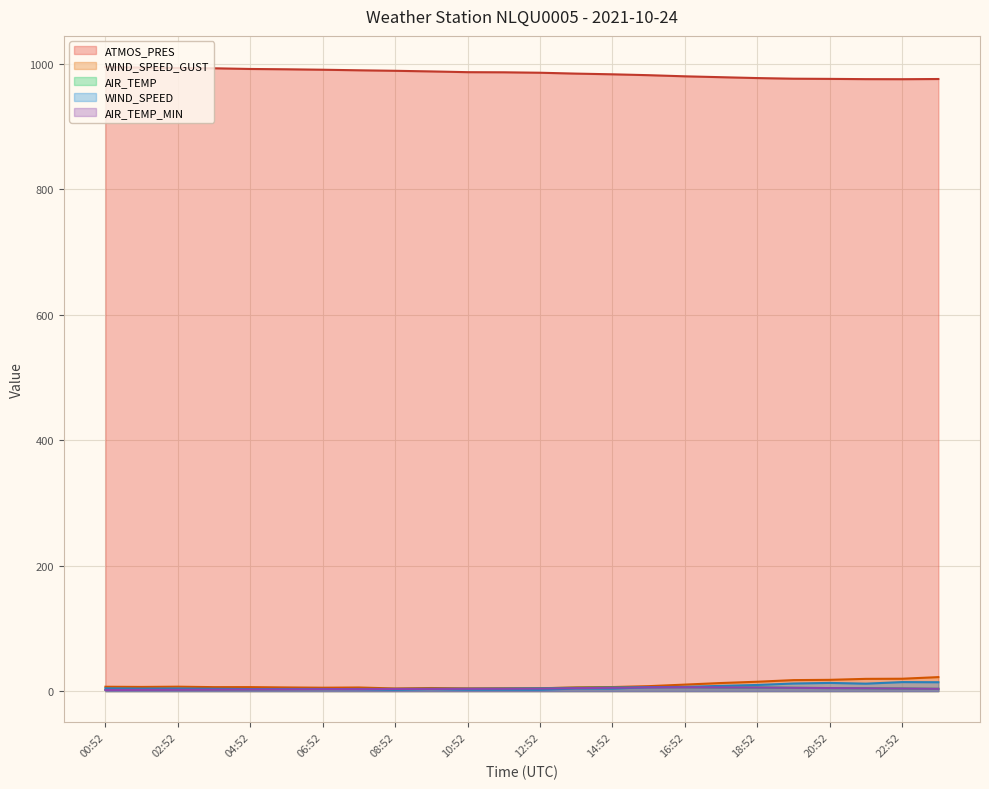

Which series has the largest total across all categories?

ATMOS_PRES